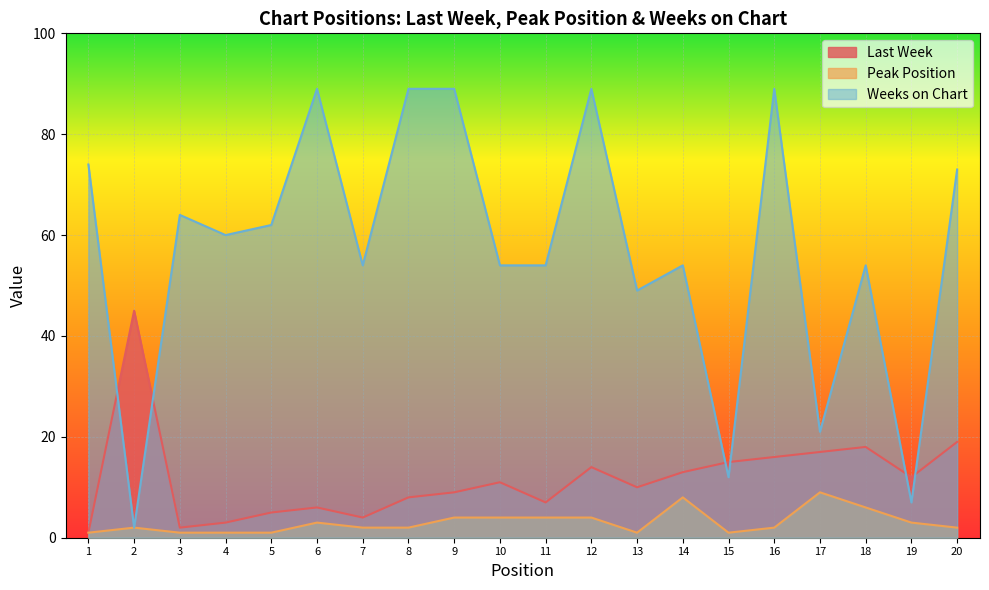

Which series has the largest range (max minus min)?

Weeks on Chart